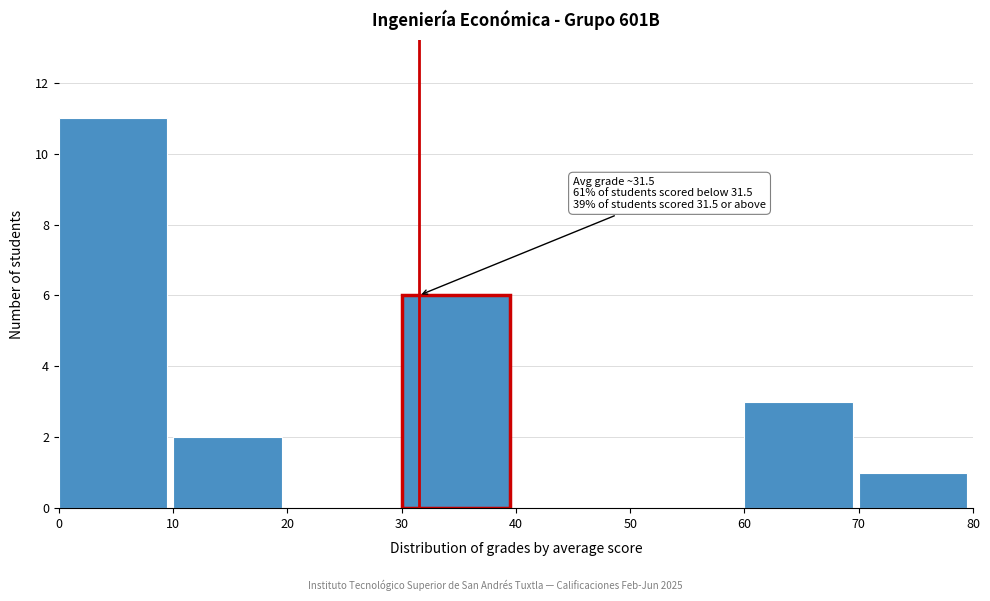

Which range on the x-axis has the tallest bar?

0 to 10